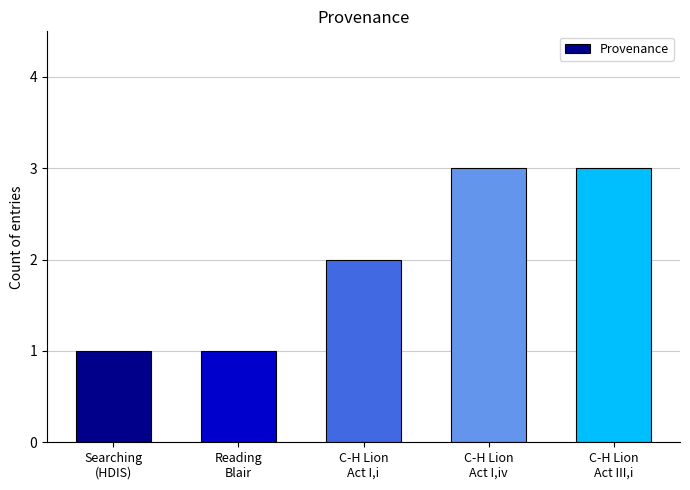

What is the label of the 4th bar from the right?

Reading
Blair